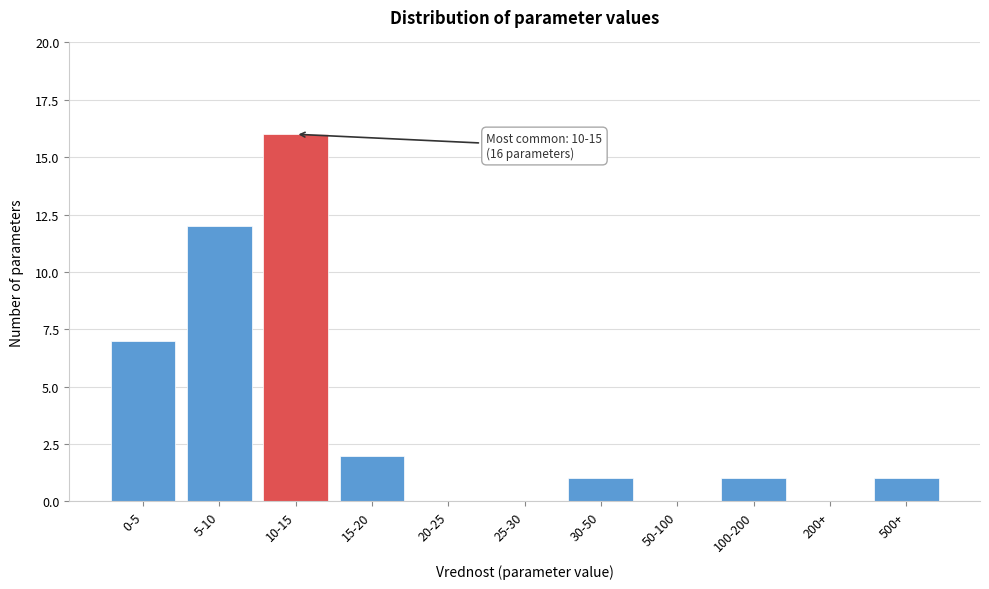

Reading left to right, what are all the values shown in this chart?

0-5=7	5-10=12	10-15=16	15-20=2	20-25=0	25-30=0	30-50=1	50-100=0	100-200=1	200+=0	500+=1